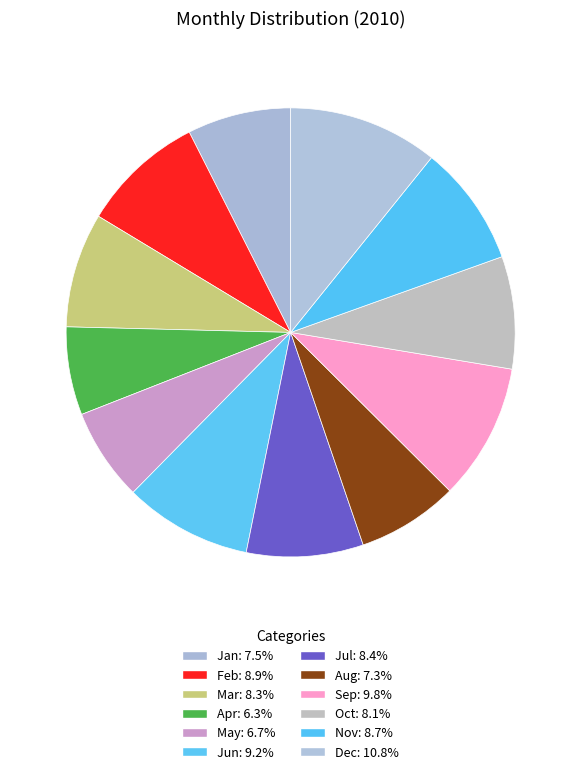

Count the number of slices in the pie.

12